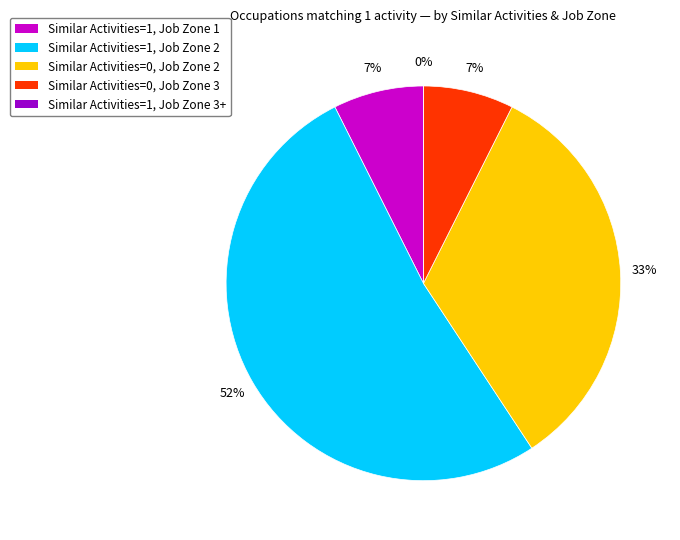

To the nearest percent, what portion does Similar Activities = 1, Job Zone 1 represent?

7%